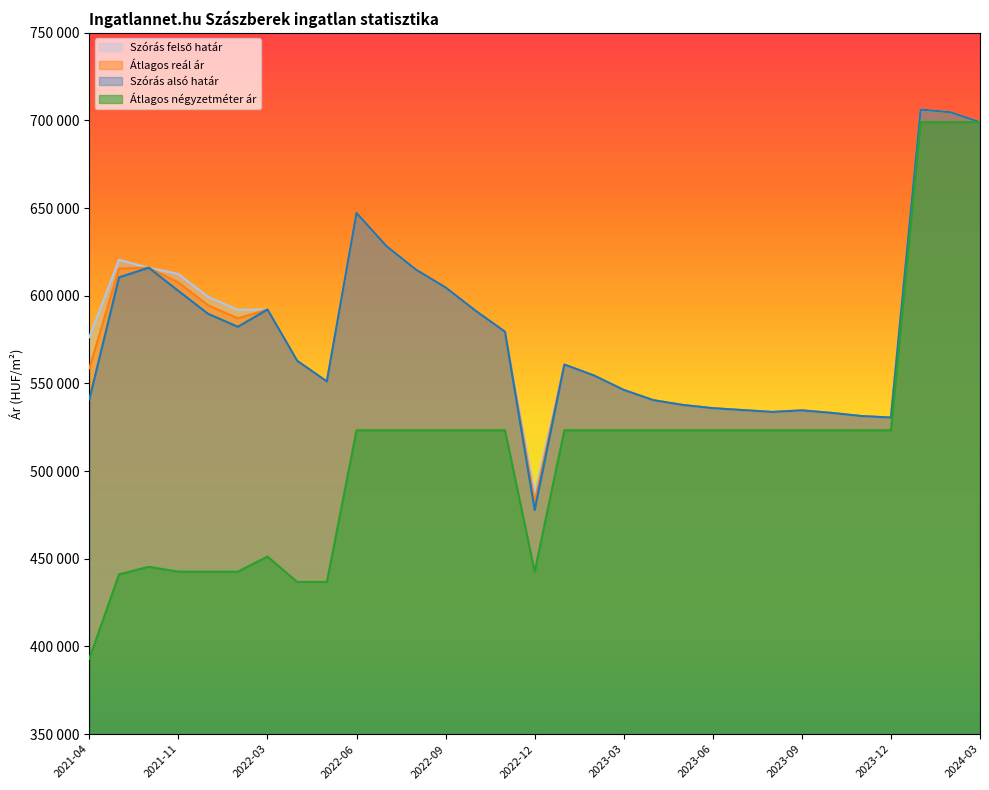

How many series are shown in this chart?

4